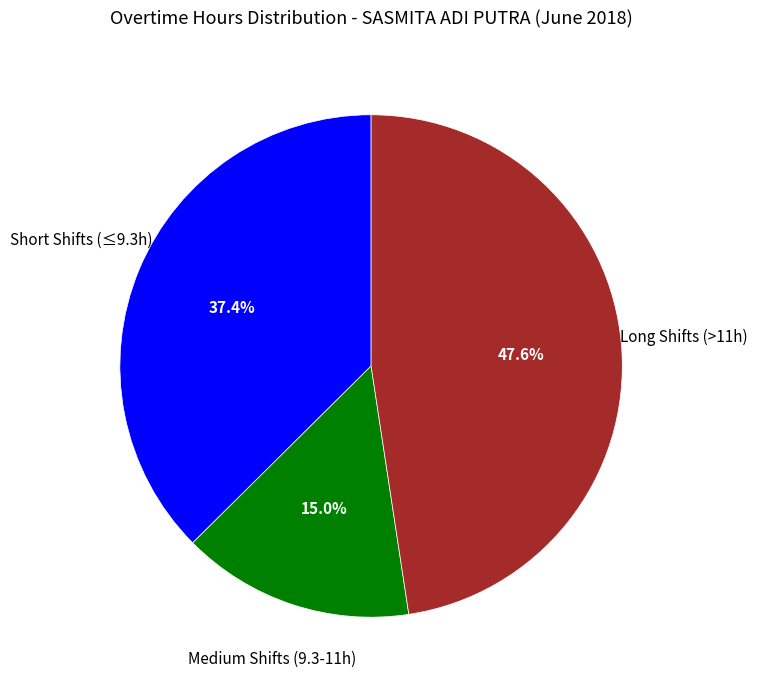

Is there any slice that represents more than half of the pie?

No